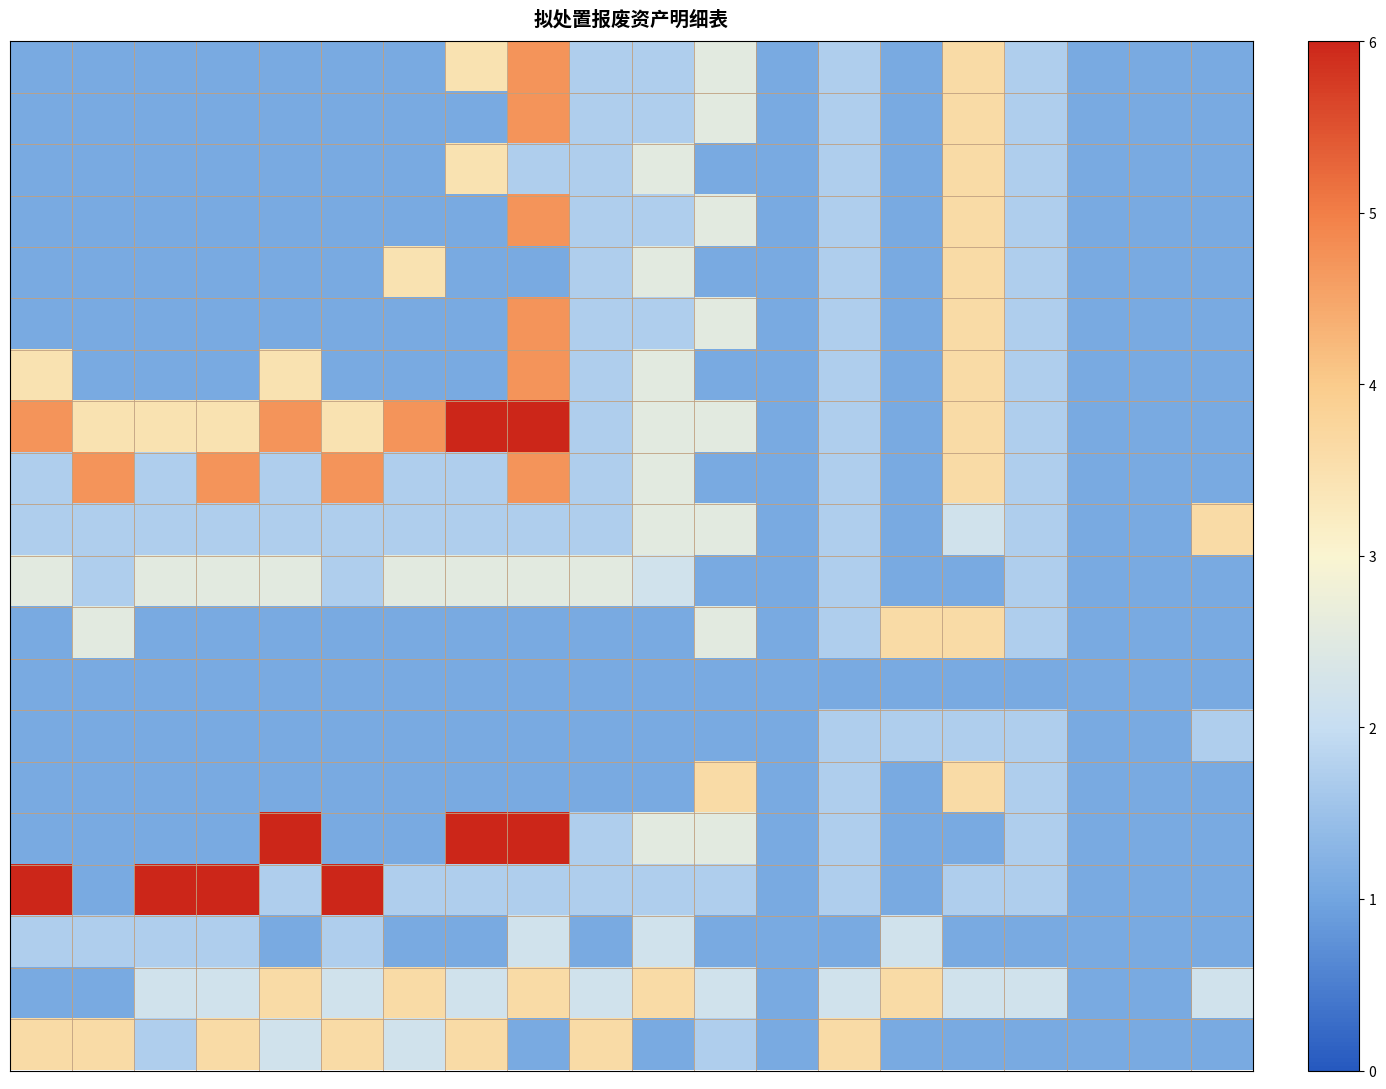

At which category is the sum across all series the highest?

8